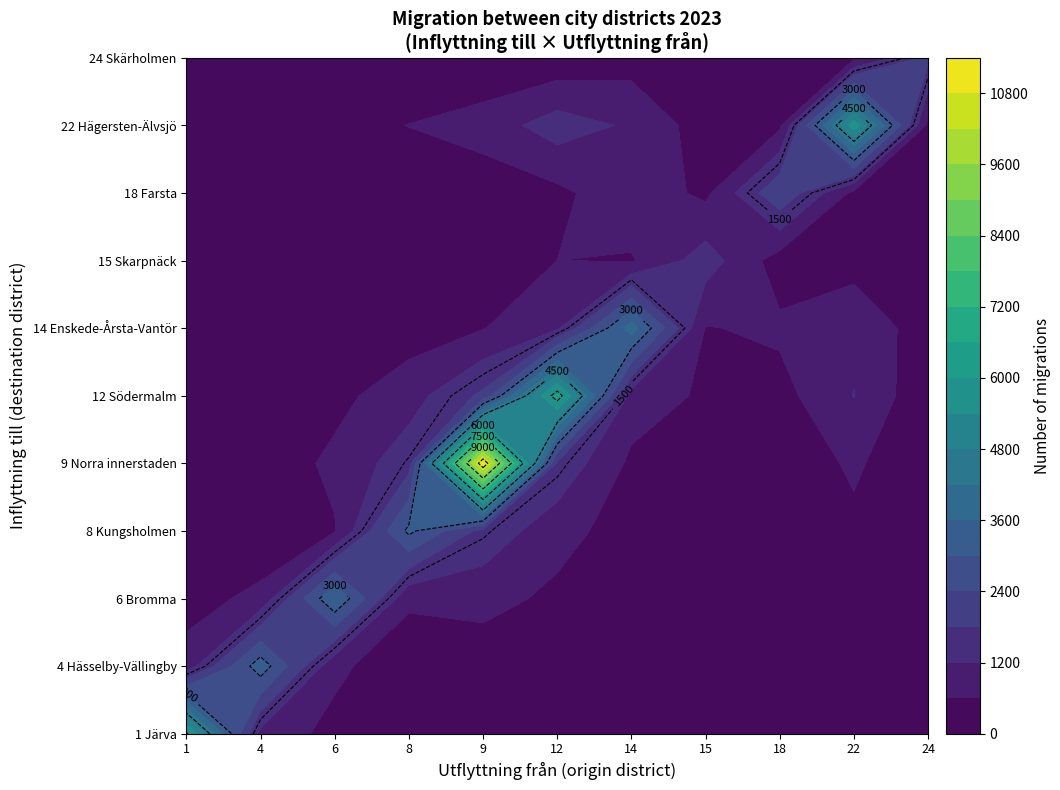

What is the sum of all 18 Farsta values?

5609